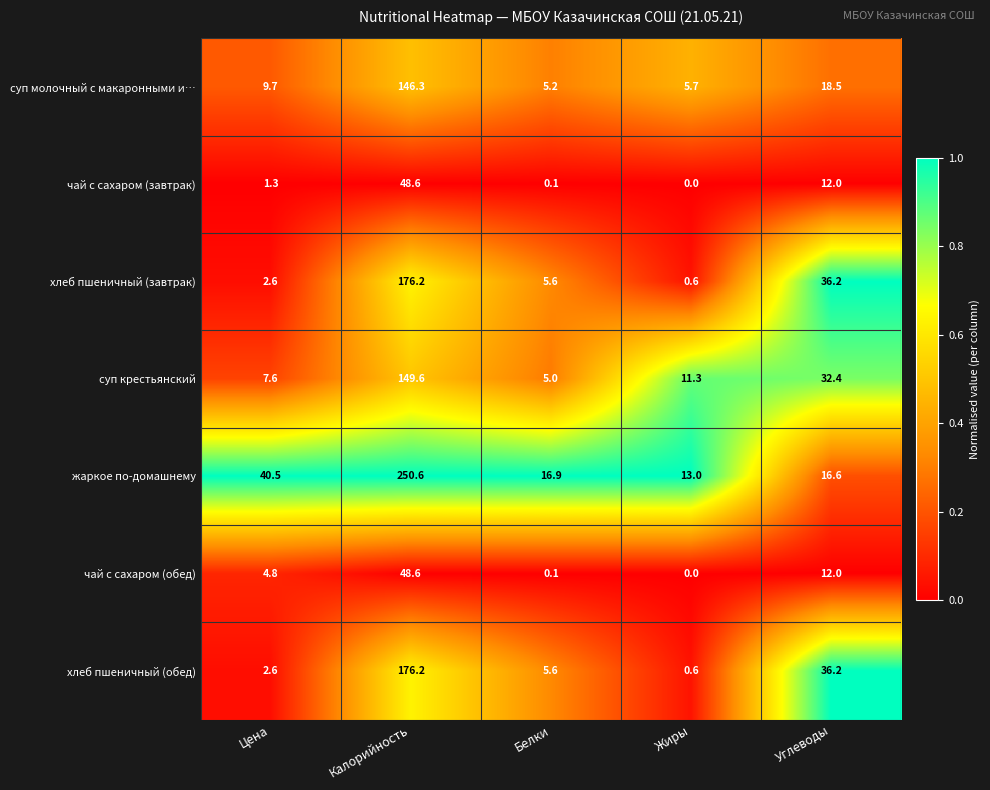

Which category has the highest value in the чай с сахаром (завтрак) series?

Калорийность